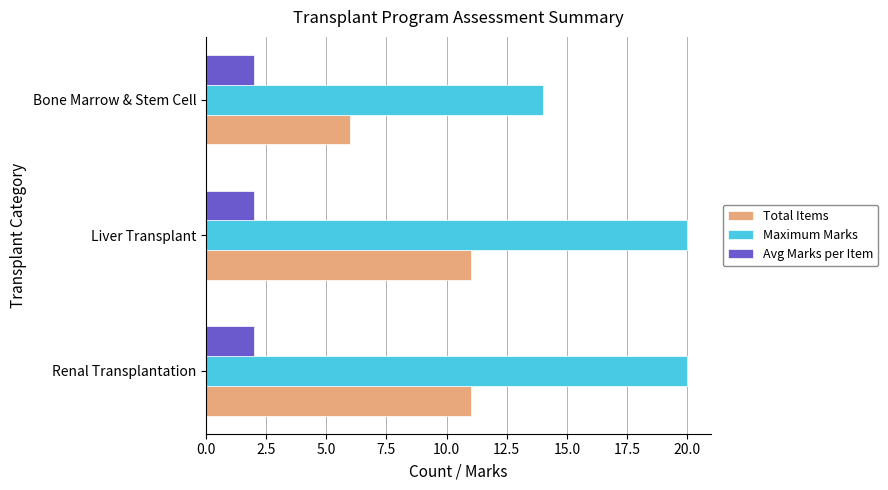

Is the value of Total Items at Bone Marrow & Stem Cell greater than the value of Maximum Marks at Renal Transplantation?

No